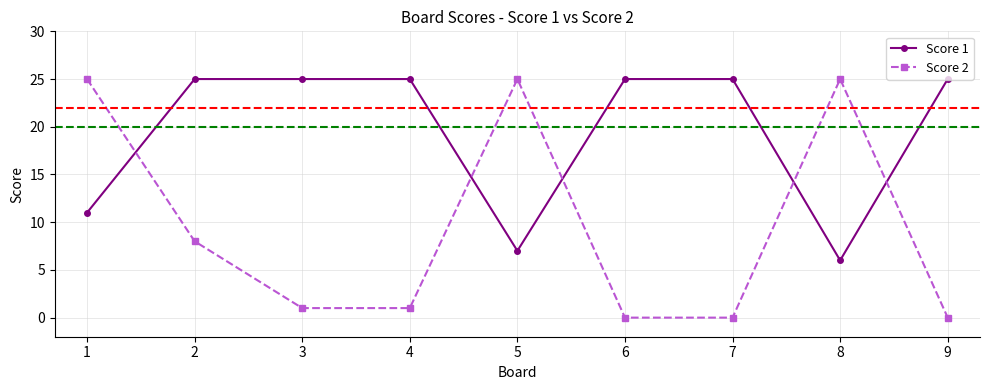

At 8, list the series in order from largest to smallest.

Score 2, Score 1